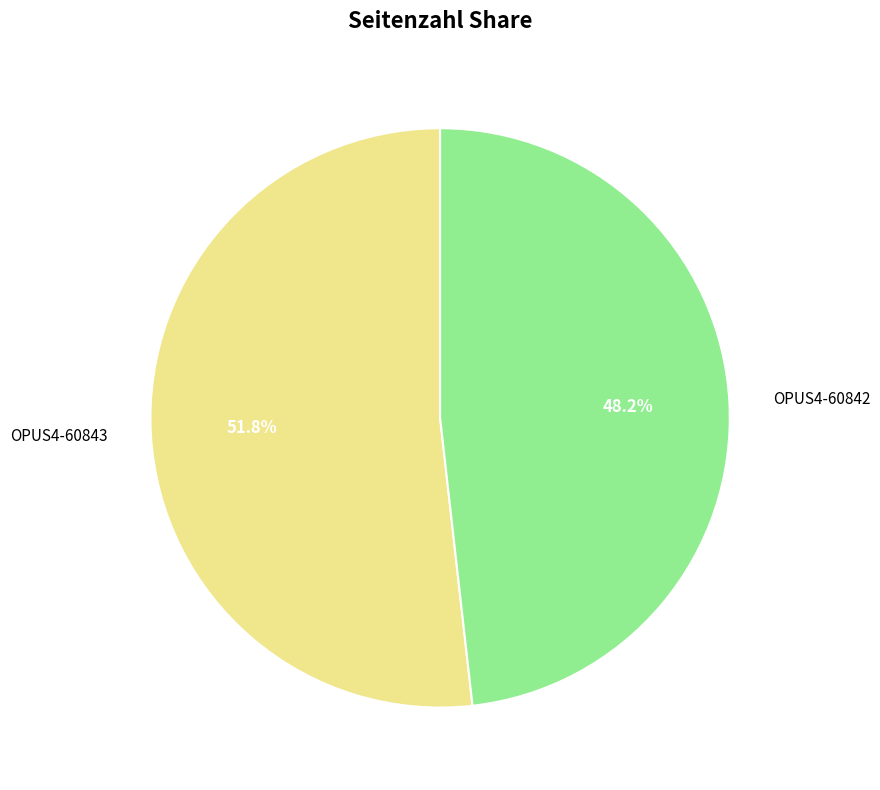

To the nearest percent, what percentage of the pie is OPUS4-60843?

52%